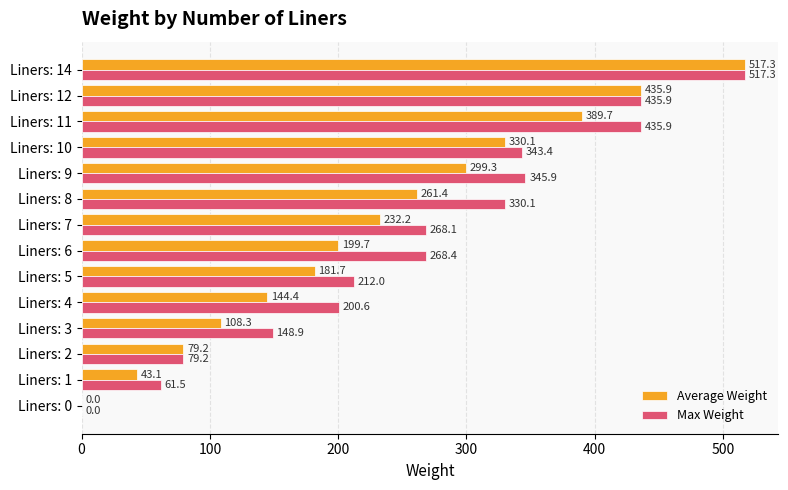

True or false: Max Weight has a value of 268.4 at Liners: 6.

True